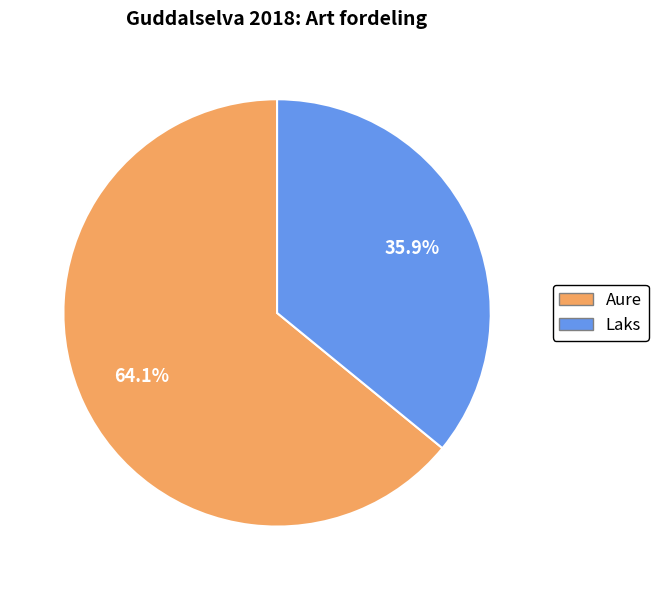

To the nearest percent, what percentage of the pie is Laks?

36%